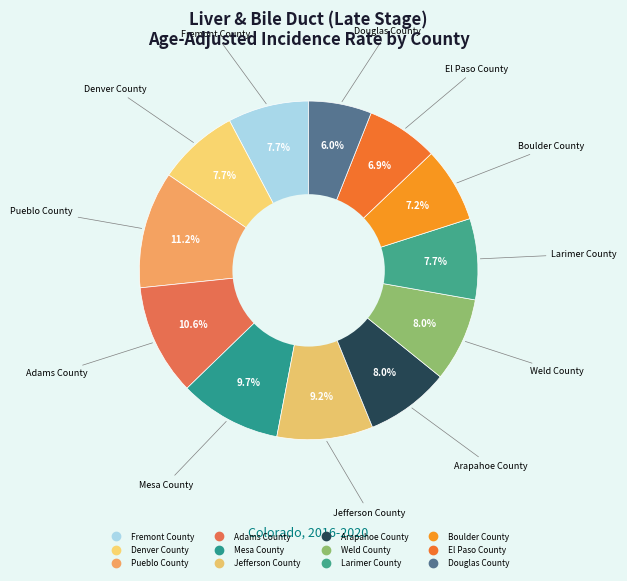

True or false: Weld County accounts for 8% of the total.

True